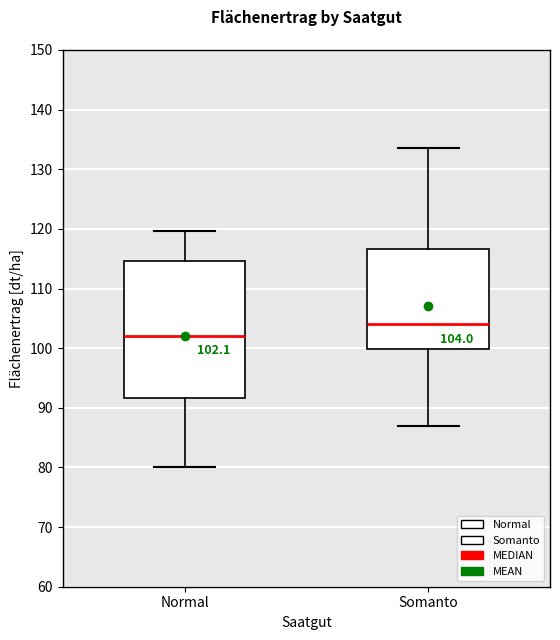

Which box is the tallest, from its lower edge to its upper edge?

Normal